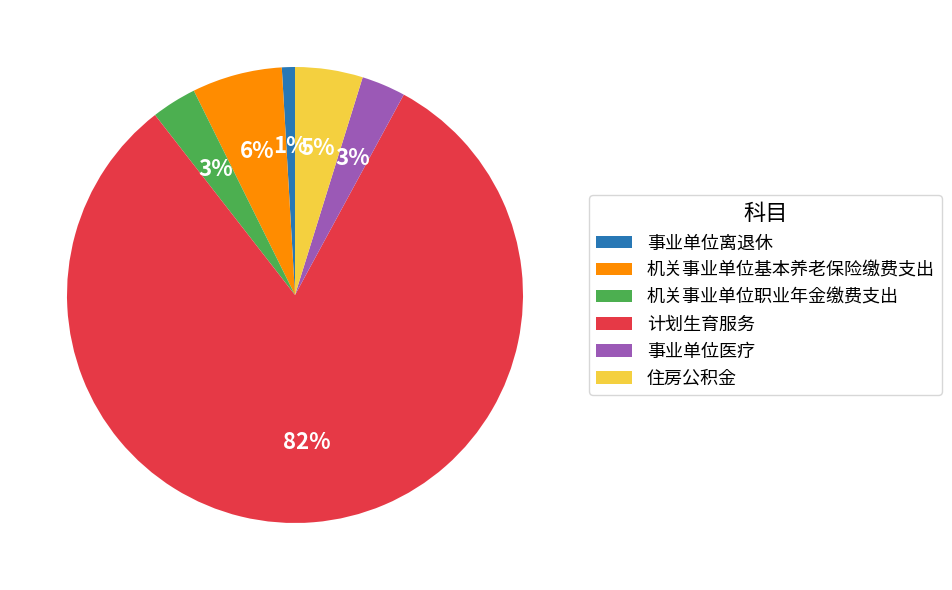

Do 机关事业单位职业年金缴费支出 and 住房公积金 together represent more than half of the pie?

No